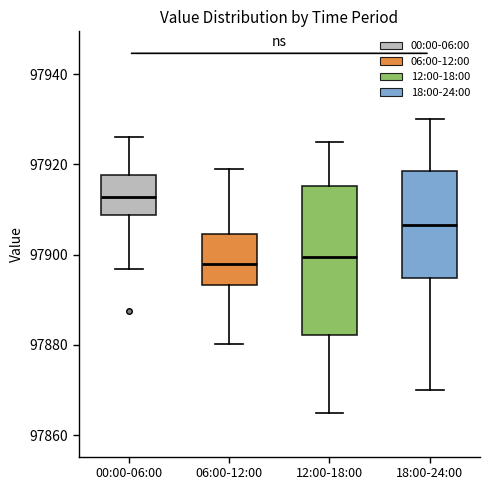

Reading left to right, read every box against the y-axis: the position of its median line, the range the box covers, and the ends of its whiskers. The values are not printed on the chart, so give them approximately, as read against the axis.

00:00-06:00: median 97912, box 97908 to 97918, whiskers 97896 to 97926
06:00-12:00: median 97898, box 97894 to 97904, whiskers 97880 to 97918
12:00-18:00: median 97900, box 97882 to 97916, whiskers 97866 to 97926
18:00-24:00: median 97906, box 97894 to 97918, whiskers 97870 to 97930